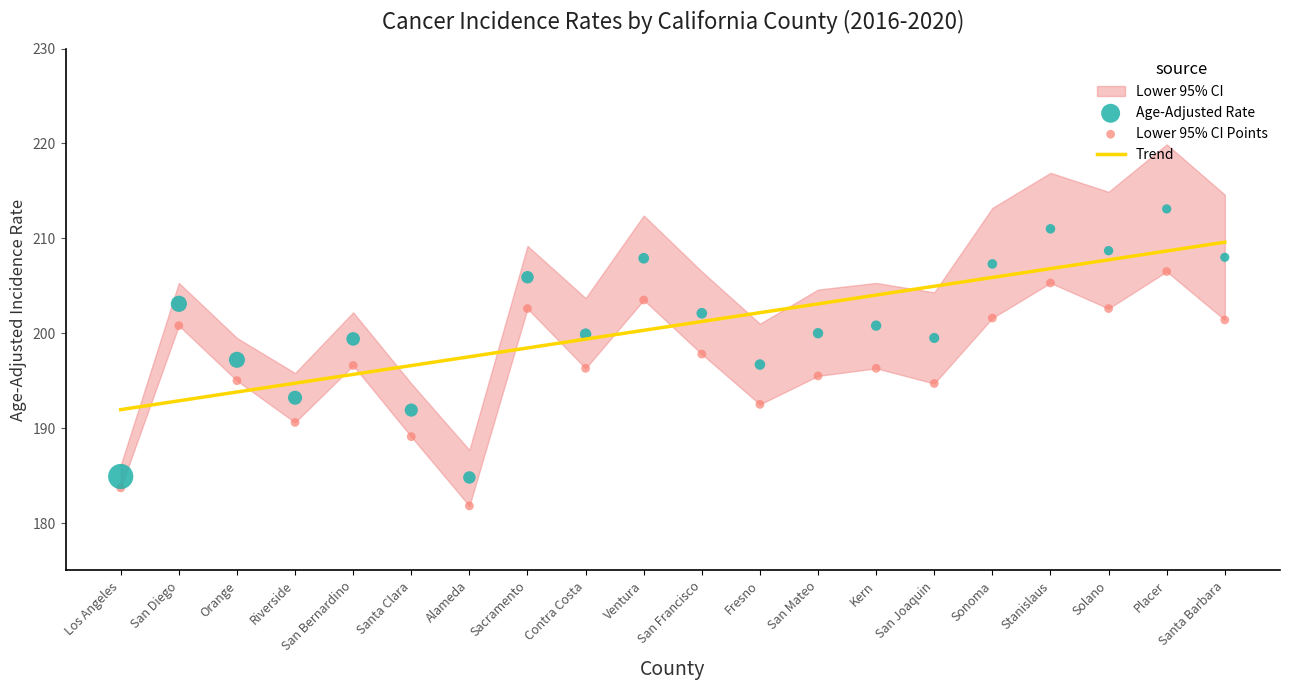

Is the value of Trend at Sacramento greater than the value of Age-Adjusted Rate at Contra Costa?

No